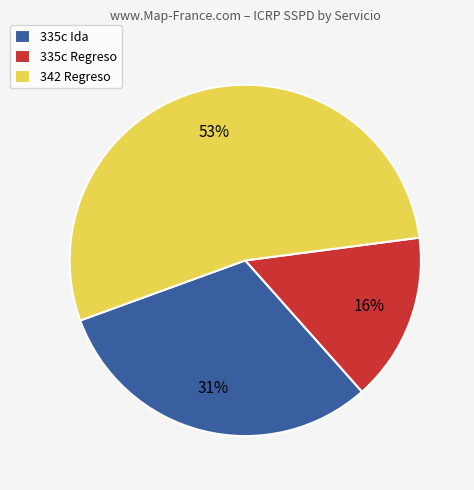

To the nearest percent, what percentage of the pie is 335c Regreso?

16%